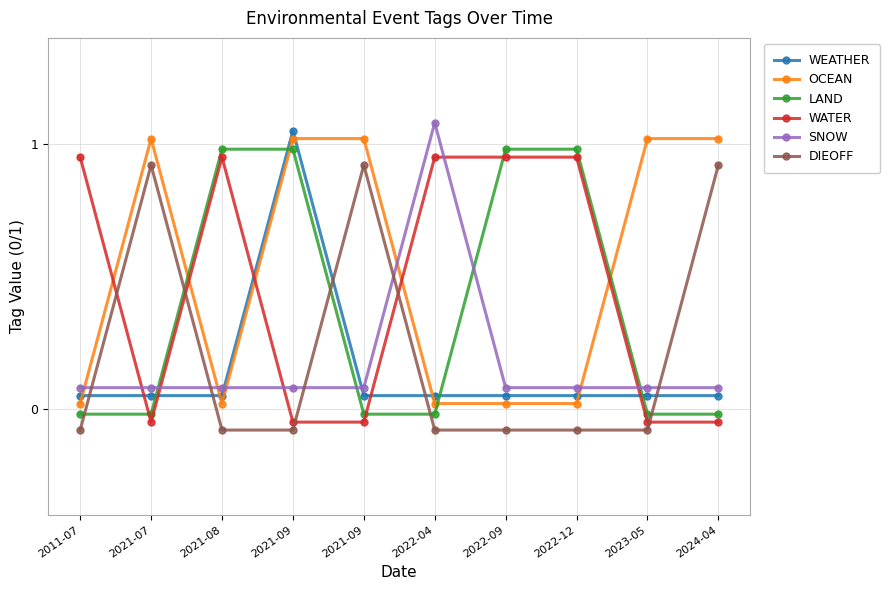

Reading left to right, extract all data points from this chart.

WEATHER: 2011-07=0.1	2021-07=0.1	2021-08=0.1	2021-09=1.1	2021-09=0.1	2022-04=0.1	2022-09=0.1	2022-12=0.1	2023-05=0.1	2024-04=0.1
OCEAN: 2011-07=0.0	2021-07=1.0	2021-08=0.0	2021-09=1.0	2021-09=1.0	2022-04=0.0	2022-09=0.0	2022-12=0.0	2023-05=1.0	2024-04=1.0
LAND: 2011-07=-0.0	2021-07=-0.0	2021-08=1.0	2021-09=1.0	2021-09=-0.0	2022-04=-0.0	2022-09=1.0	2022-12=1.0	2023-05=-0.0	2024-04=-0.0
WATER: 2011-07=0.9	2021-07=-0.1	2021-08=0.9	2021-09=-0.1	2021-09=-0.1	2022-04=0.9	2022-09=0.9	2022-12=0.9	2023-05=-0.1	2024-04=-0.1
SNOW: 2011-07=0.1	2021-07=0.1	2021-08=0.1	2021-09=0.1	2021-09=0.1	2022-04=1.1	2022-09=0.1	2022-12=0.1	2023-05=0.1	2024-04=0.1
DIEOFF: 2011-07=-0.1	2021-07=0.9	2021-08=-0.1	2021-09=-0.1	2021-09=0.9	2022-04=-0.1	2022-09=-0.1	2022-12=-0.1	2023-05=-0.1	2024-04=0.9